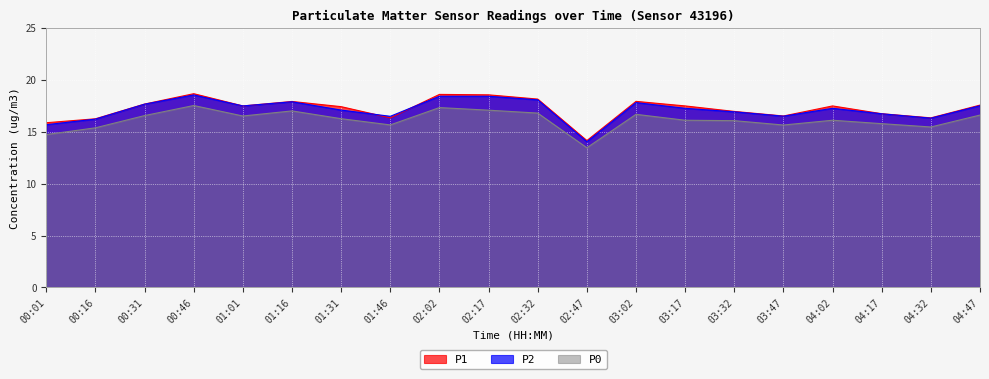

What is the label of the 4th point from the left?

00:46